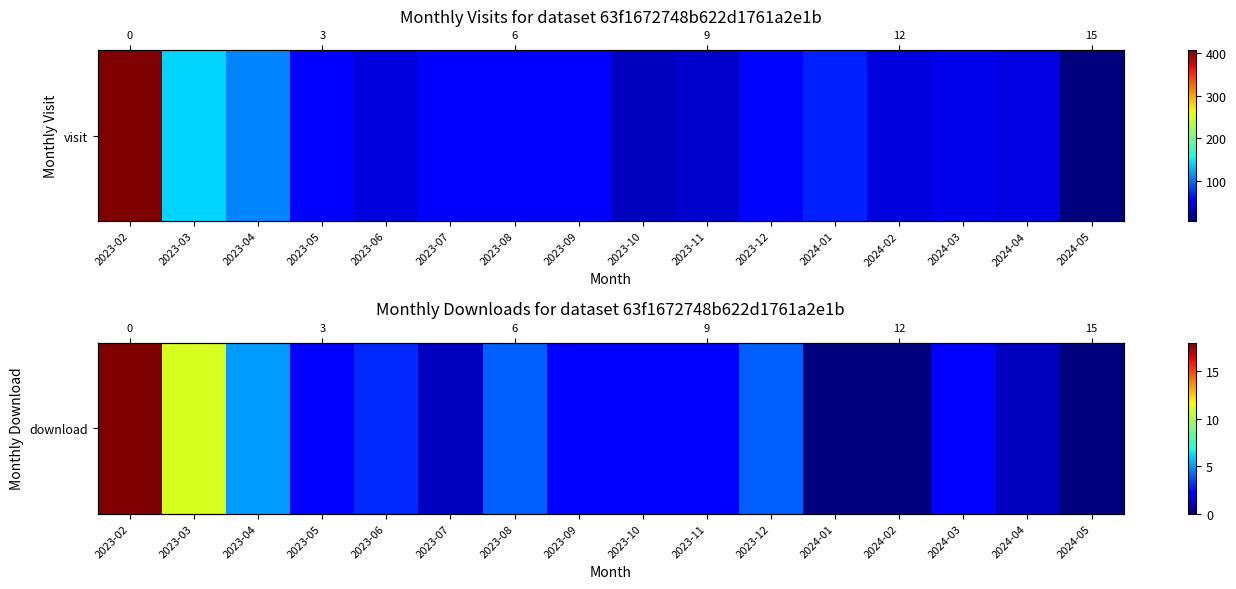

How many values are above zero?

13